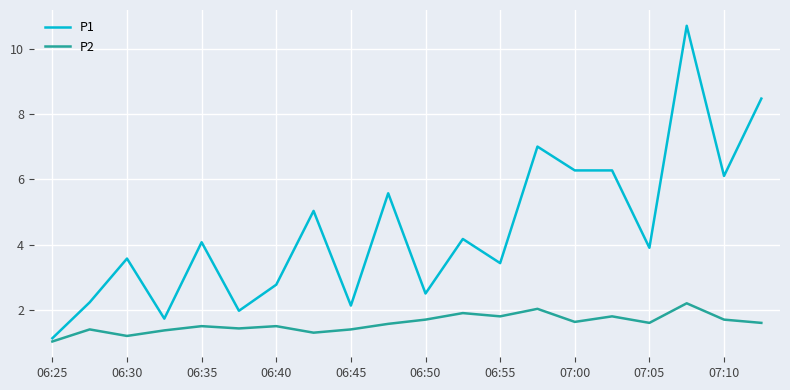

True or false: P1 and P2 cross at least once.

False